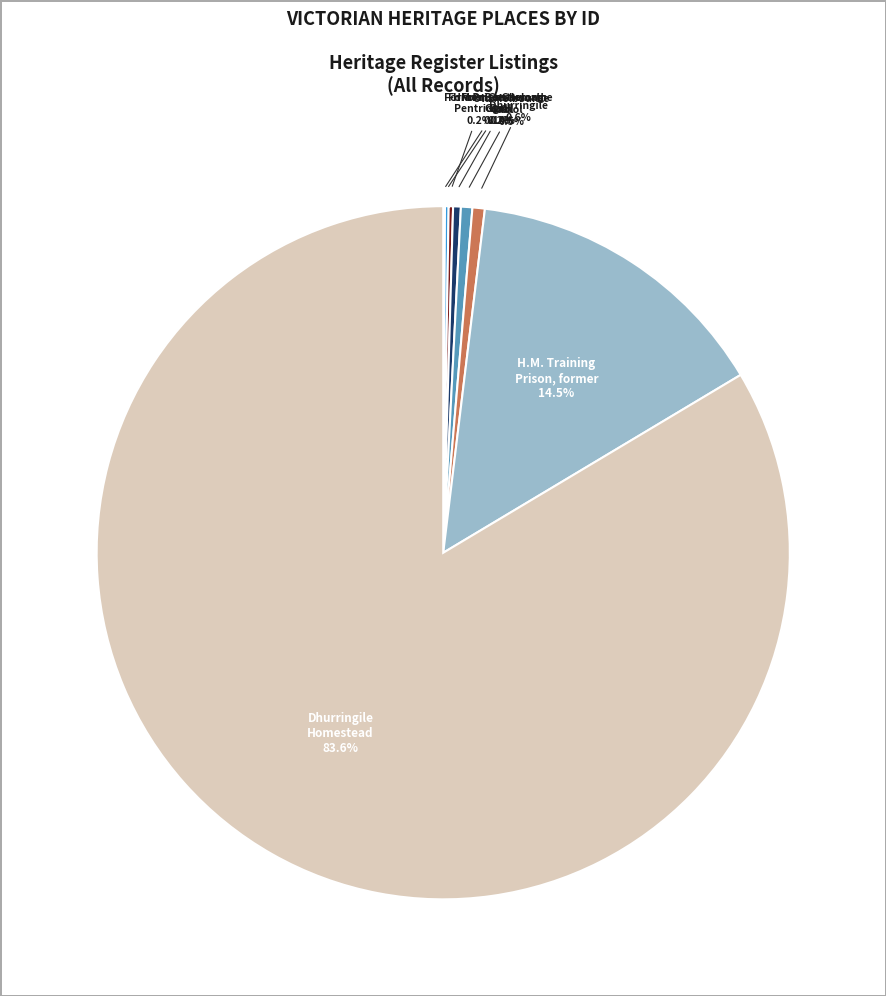

Is there any slice that represents more than half of the pie?

Yes